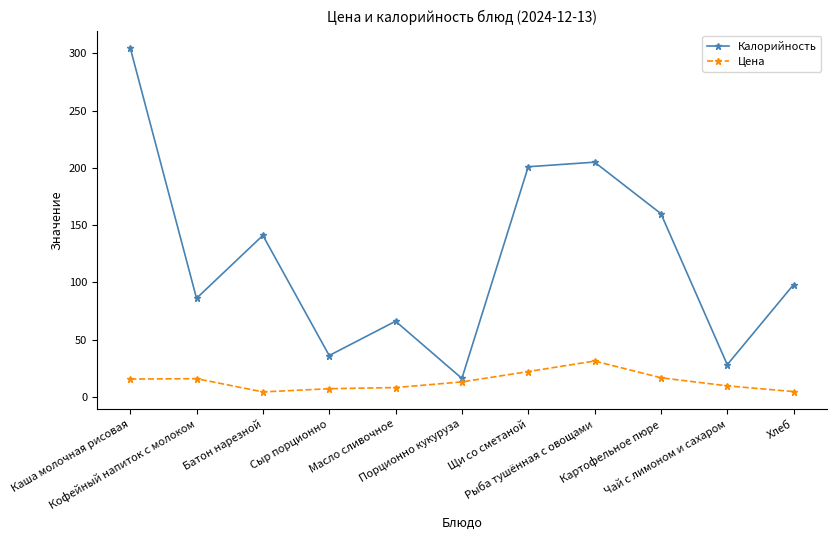

What is the spread (max minus min) of values at Каша молочная рисовая?

289.6